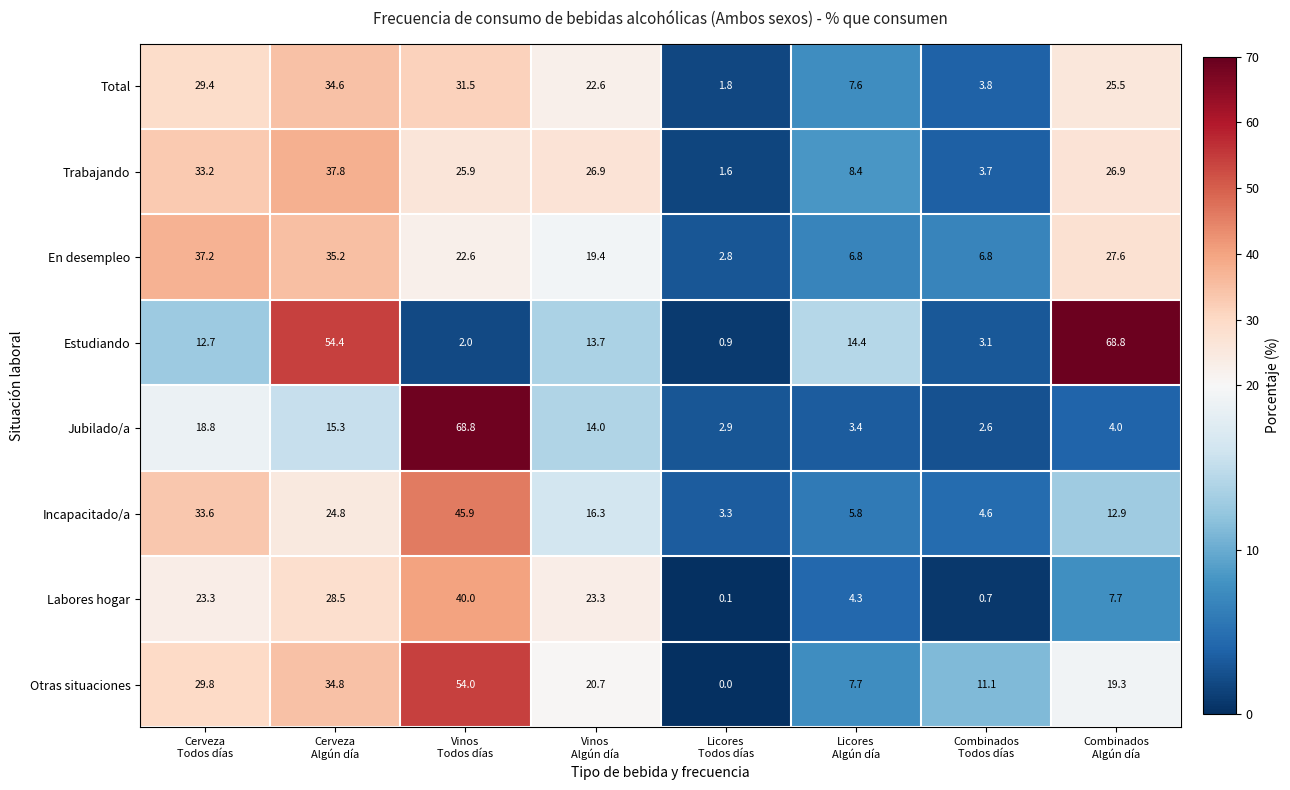

What is the maximum value shown in the chart?

68.8